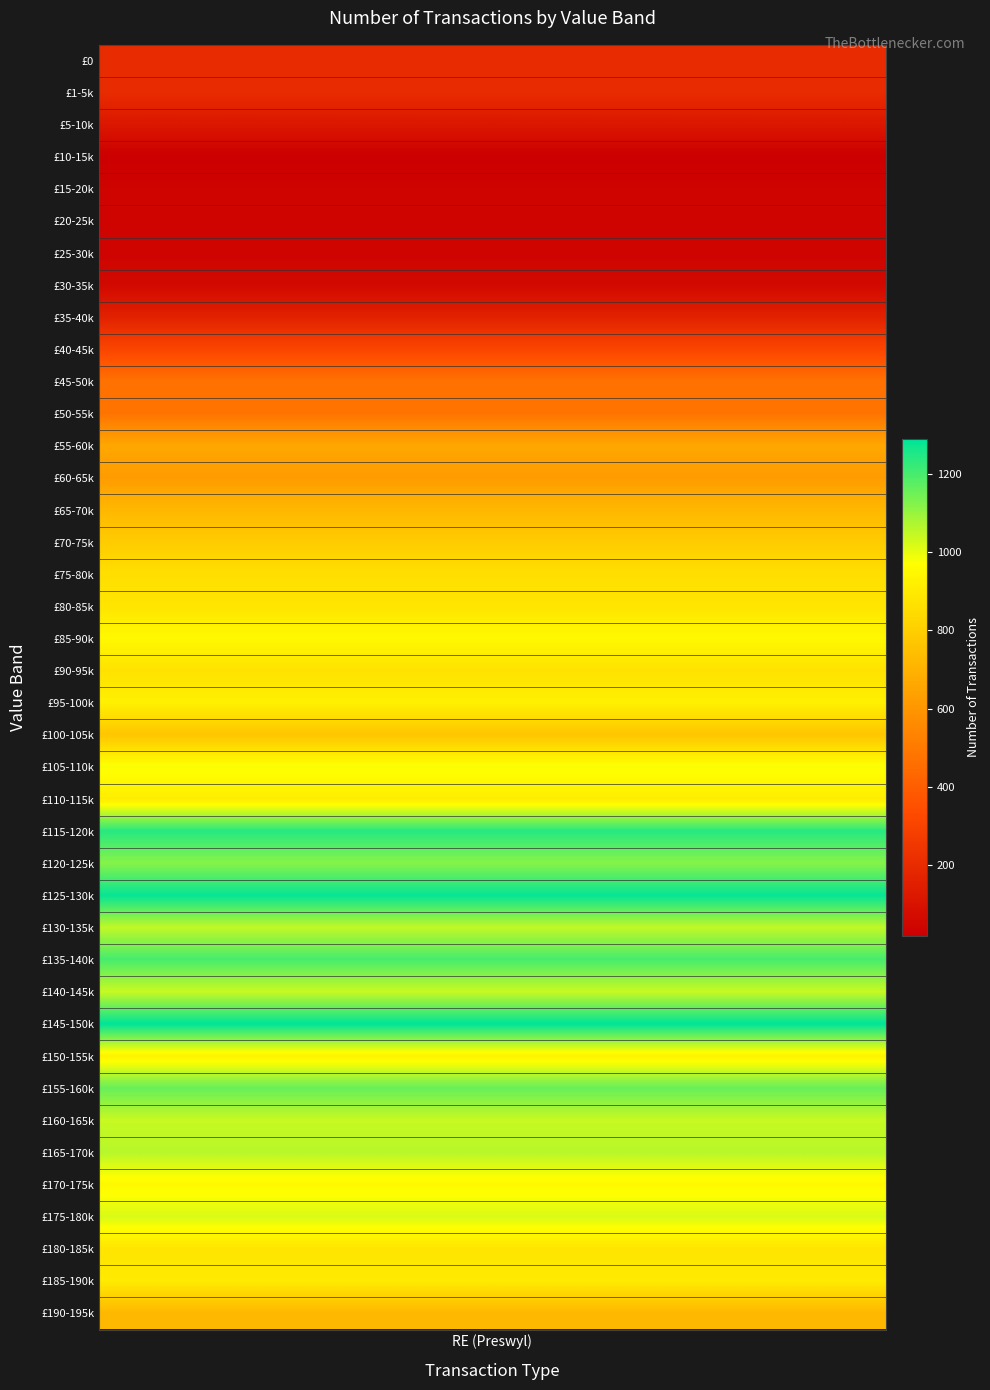

What is the difference between the maximum and minimum values?

1270